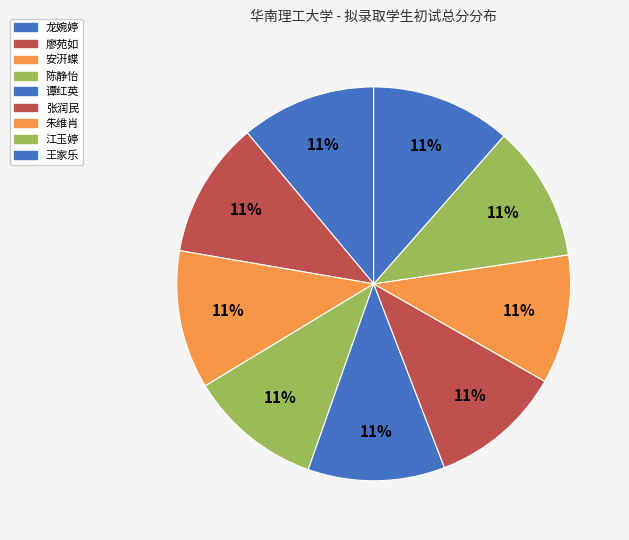

How many slices are in this pie chart?

9